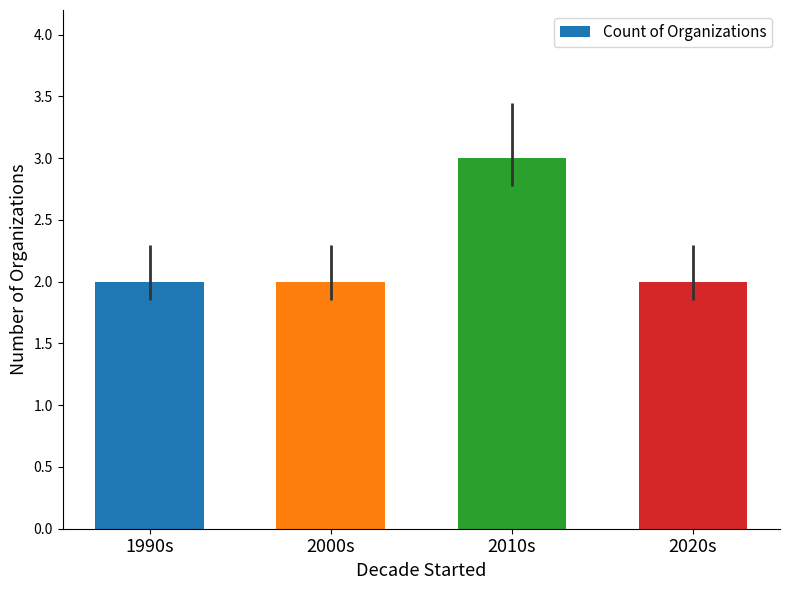

Does the chart contain stacked bars?

No